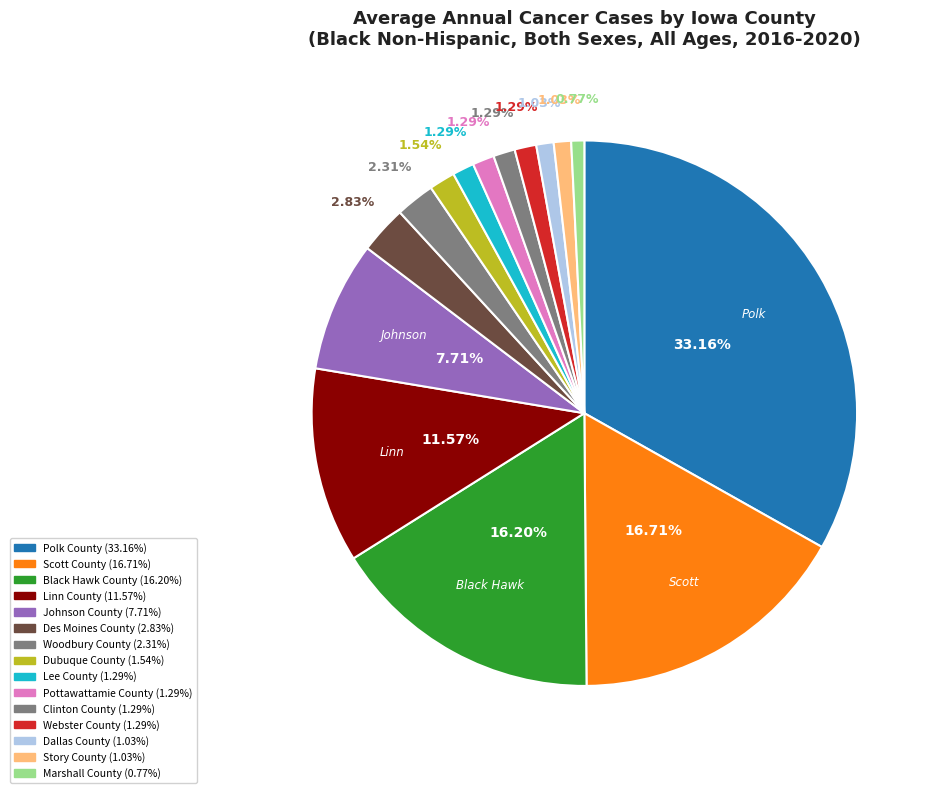

Between Polk County and Marshall County, which is larger?

Polk County